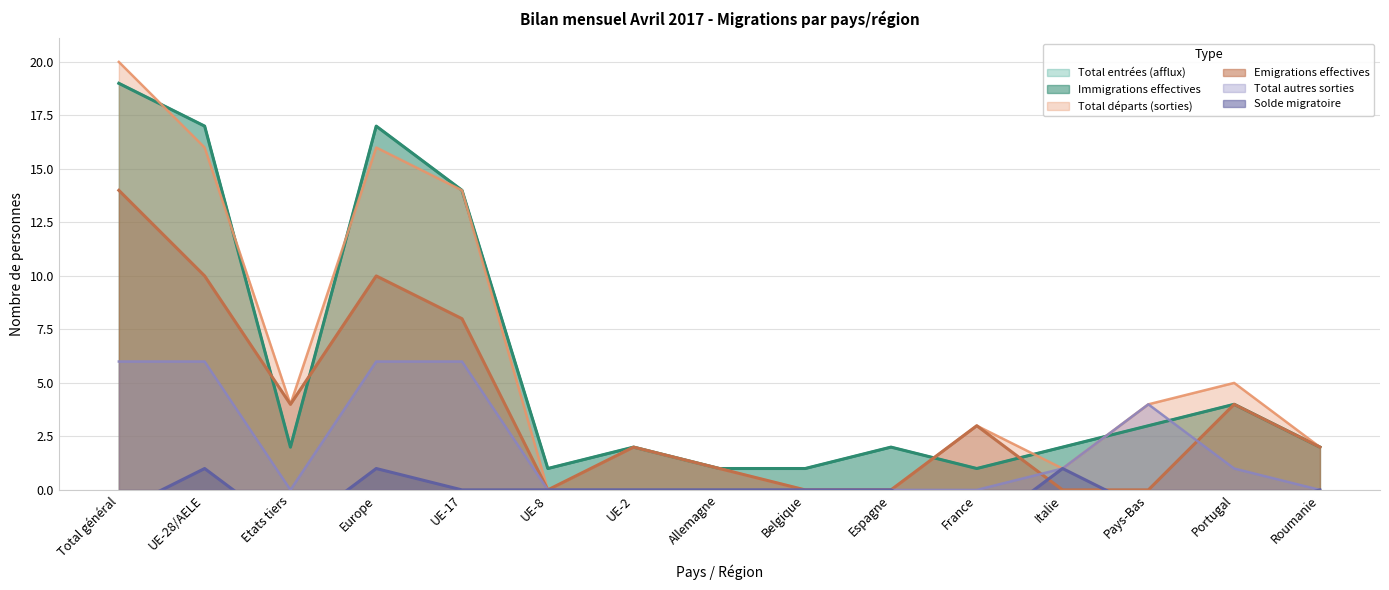

True or false: Total autres sorties and Total entrées (afflux) intersect in this chart.

True